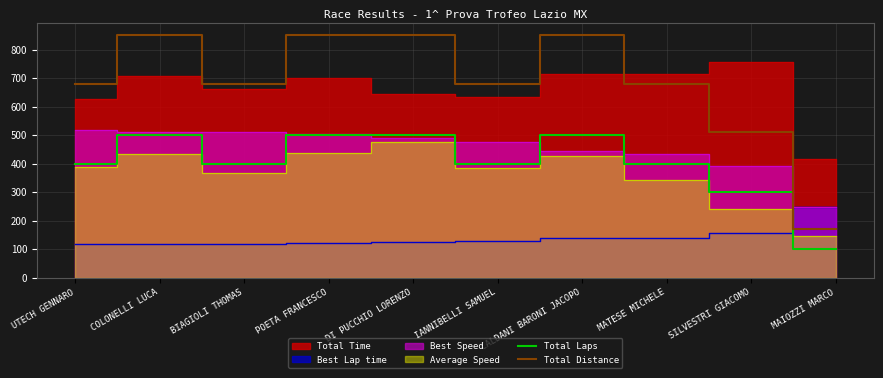

What is the label of the 2nd point from the left?

COLONELLI LUCA